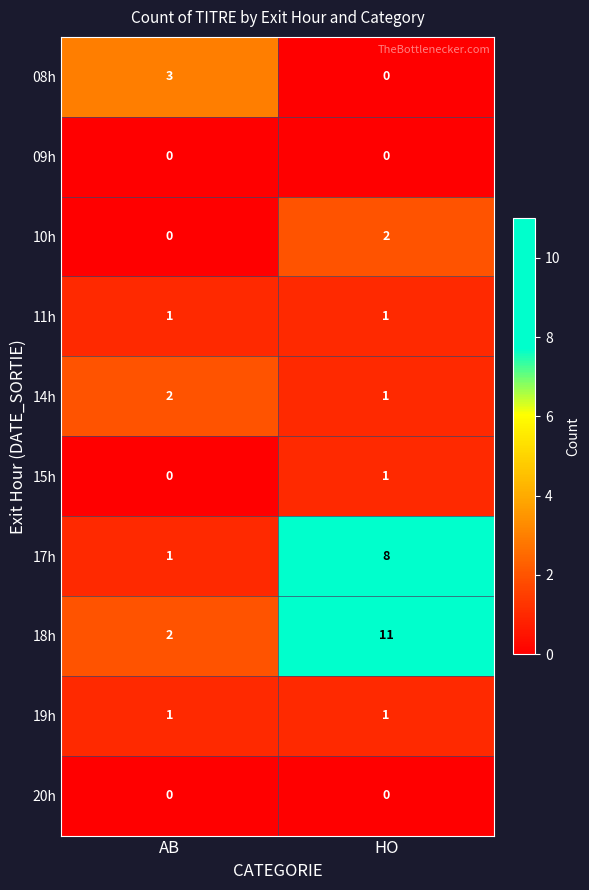

At which category is the sum across all series the highest?

HO